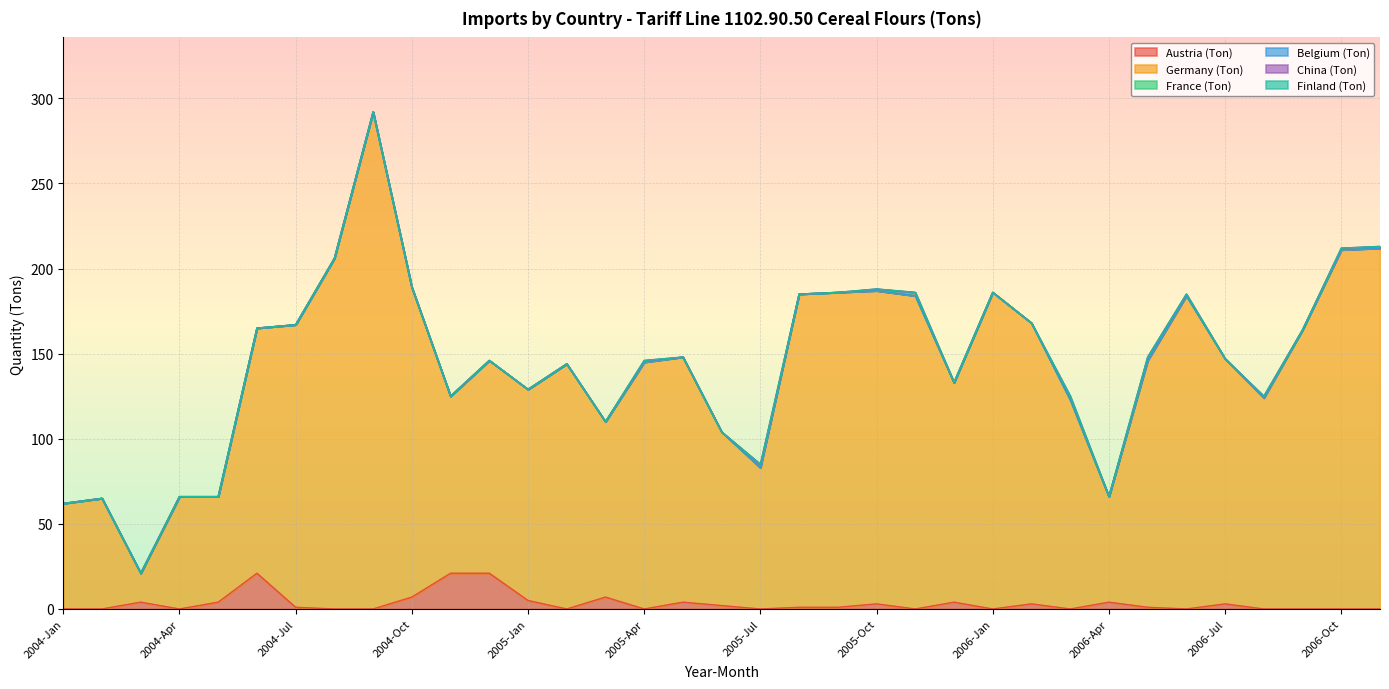

What is the total value across all series at 2005-Nov?

186